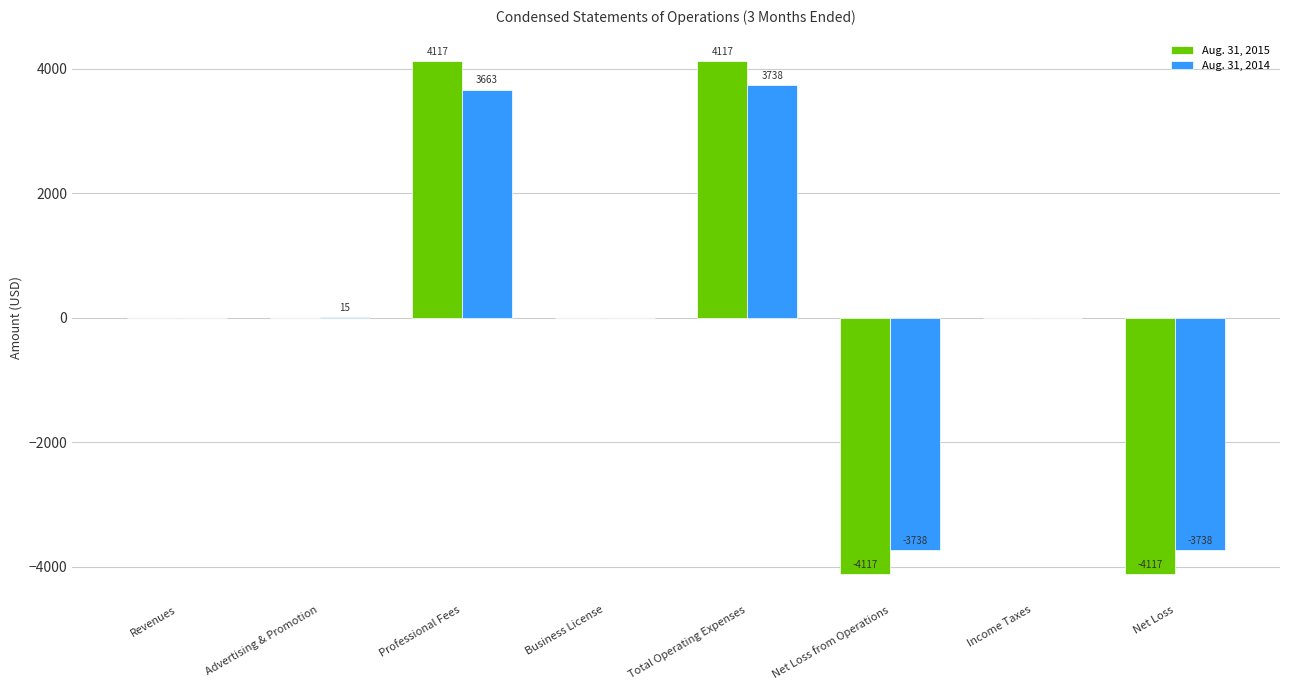

Read the Aug. 31, 2015 value at Professional Fees, to the nearest 50.

4100